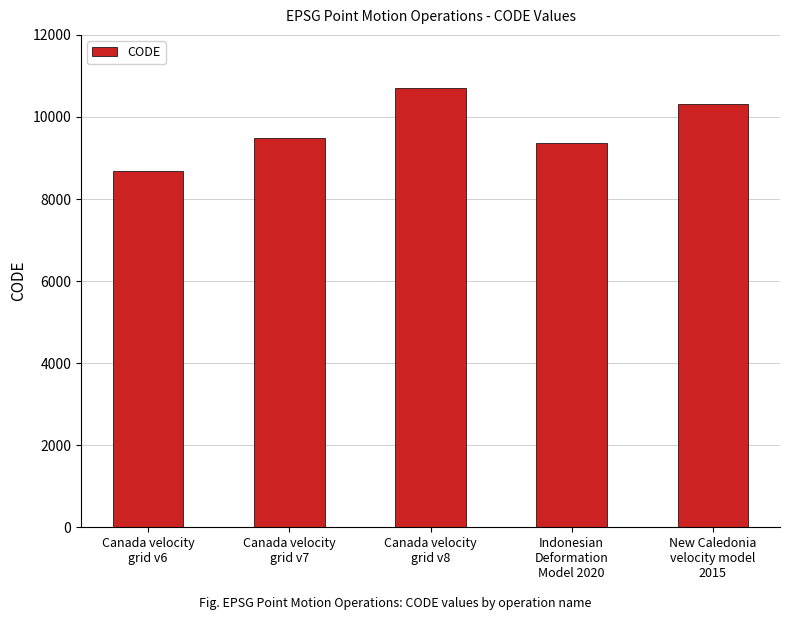

How many values are below 9483?

2